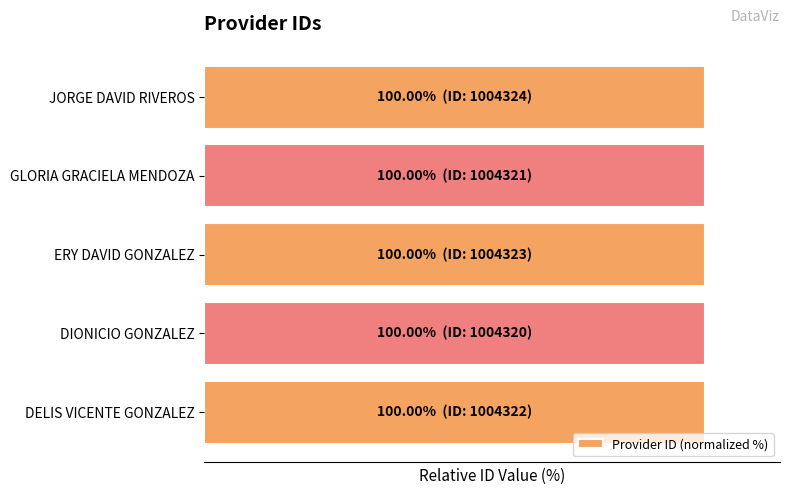

How many bars are there in total?

5